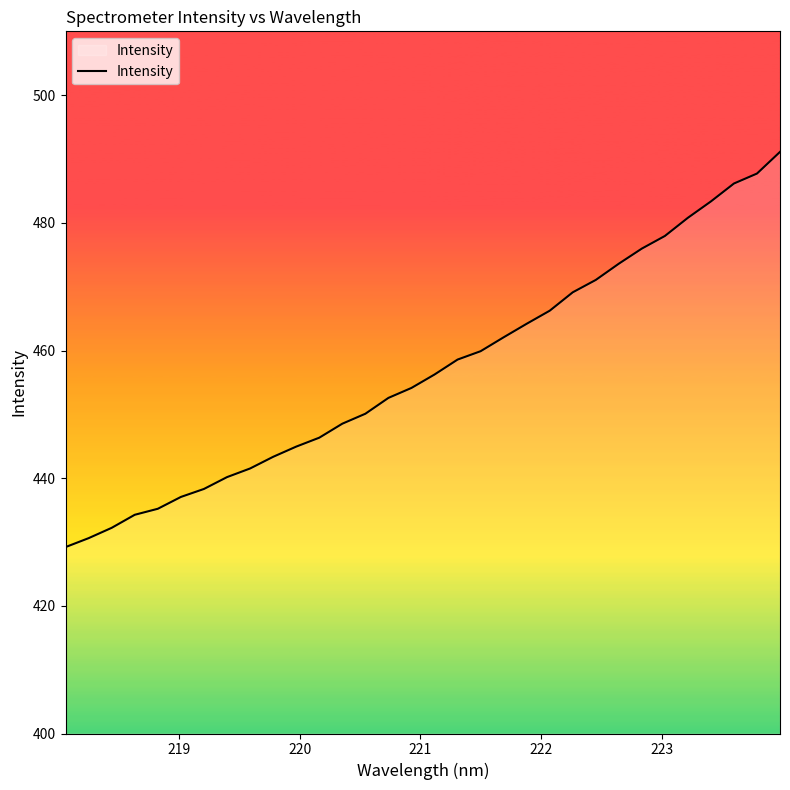

Reading left to right, list all the values displayed in this chart.

429.2	430.6	432.2	434.3	435.2	437.1	438.3	440.2	441.5	443.3	444.9	446.3	448.5	450.1	452.6	454.1	456.2	458.6	459.9	462.1	464.2	466.2	469.1	471.1	473.6	476.0	477.9	480.8	483.4	486.2	487.7	491.1